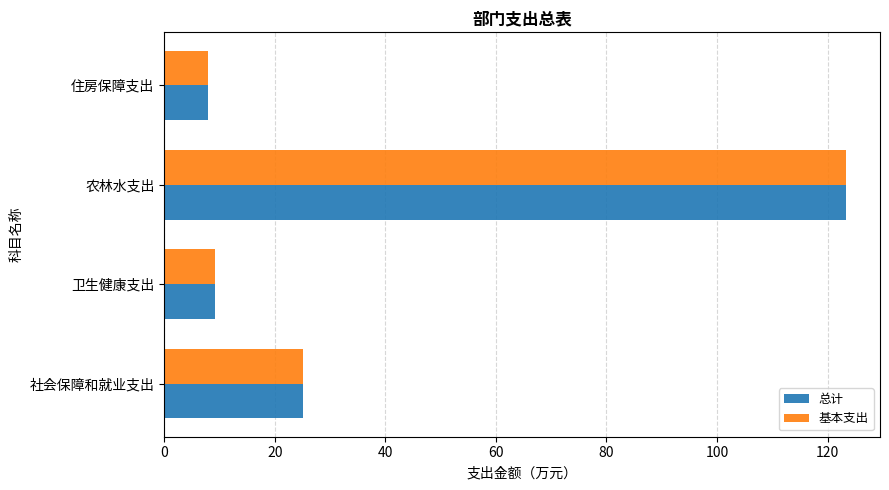

How many data points in 基本支出 are less than 25?

2